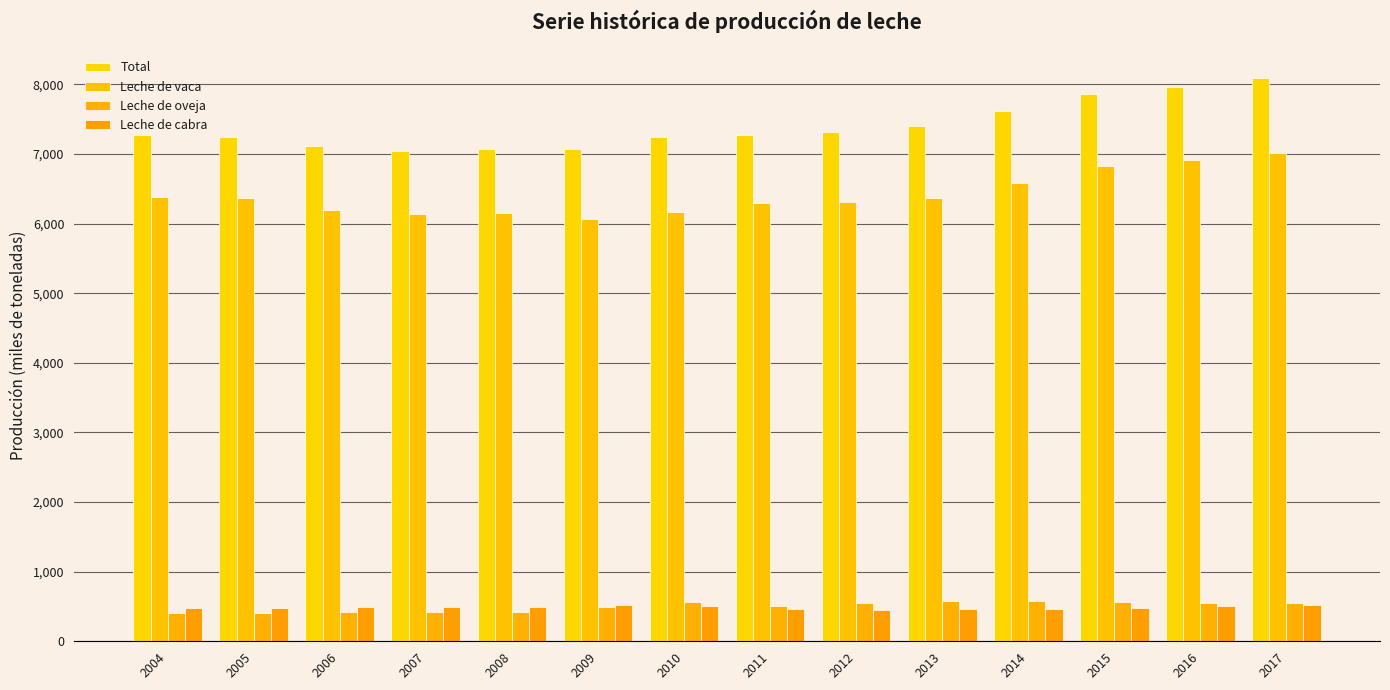

What is the value of the Leche de vaca bar at the 1st from the left?

6384.1